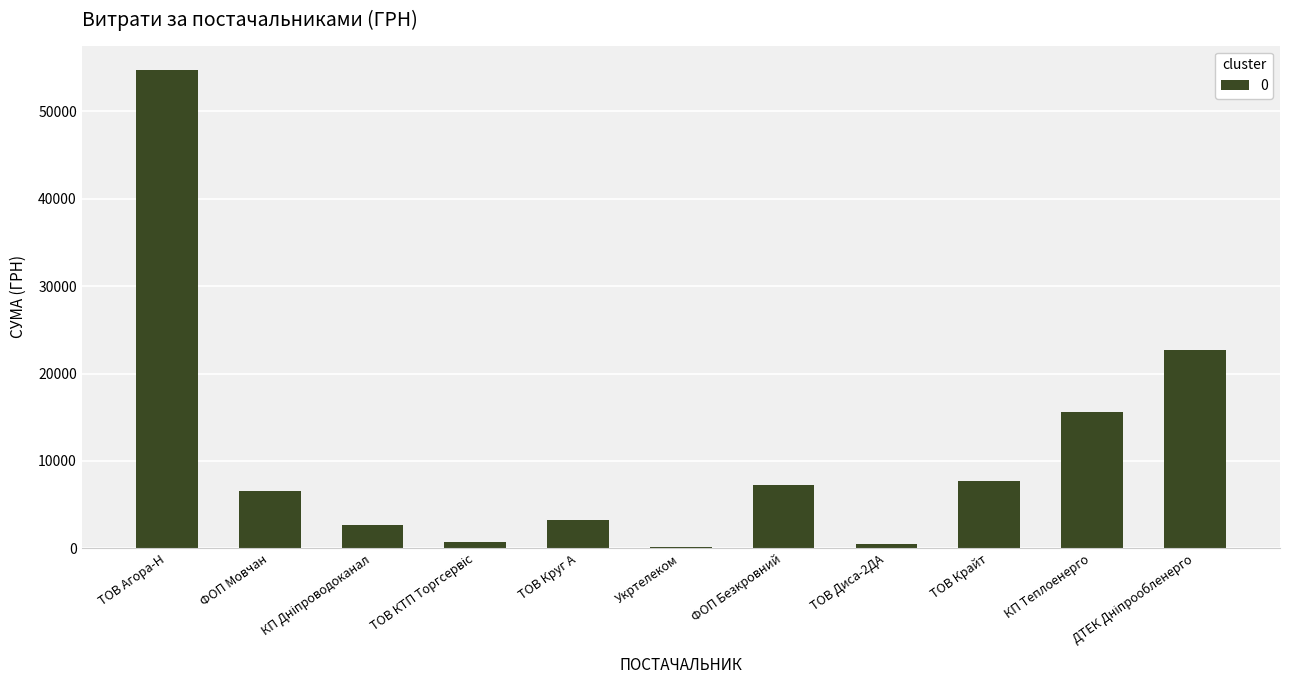

True or false: the data shows 3213.0 at ТОВ Круг А.

True